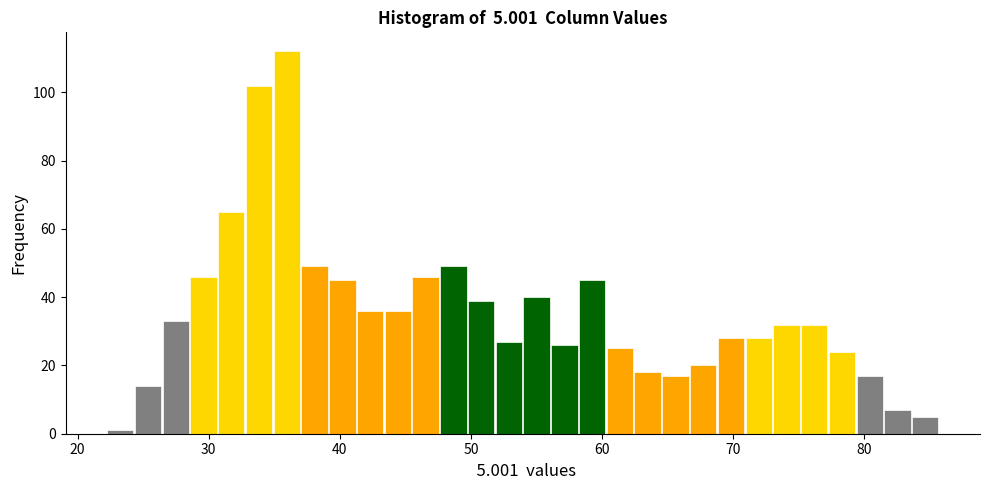

Read against the x-axis, roughly where is the centre of the tallest bar?

36